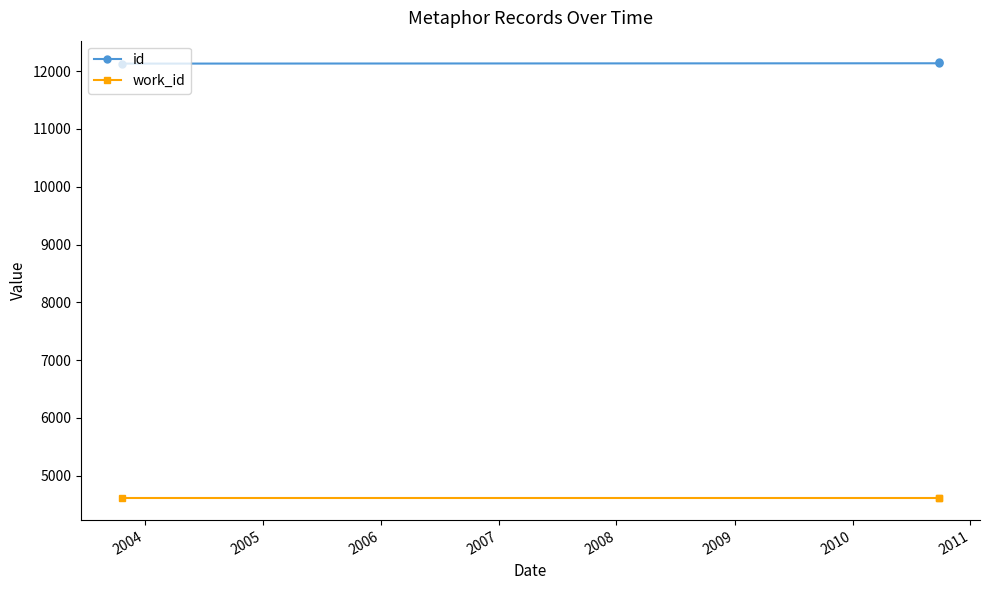

What is the difference between the maximum and minimum values in the id series?

20